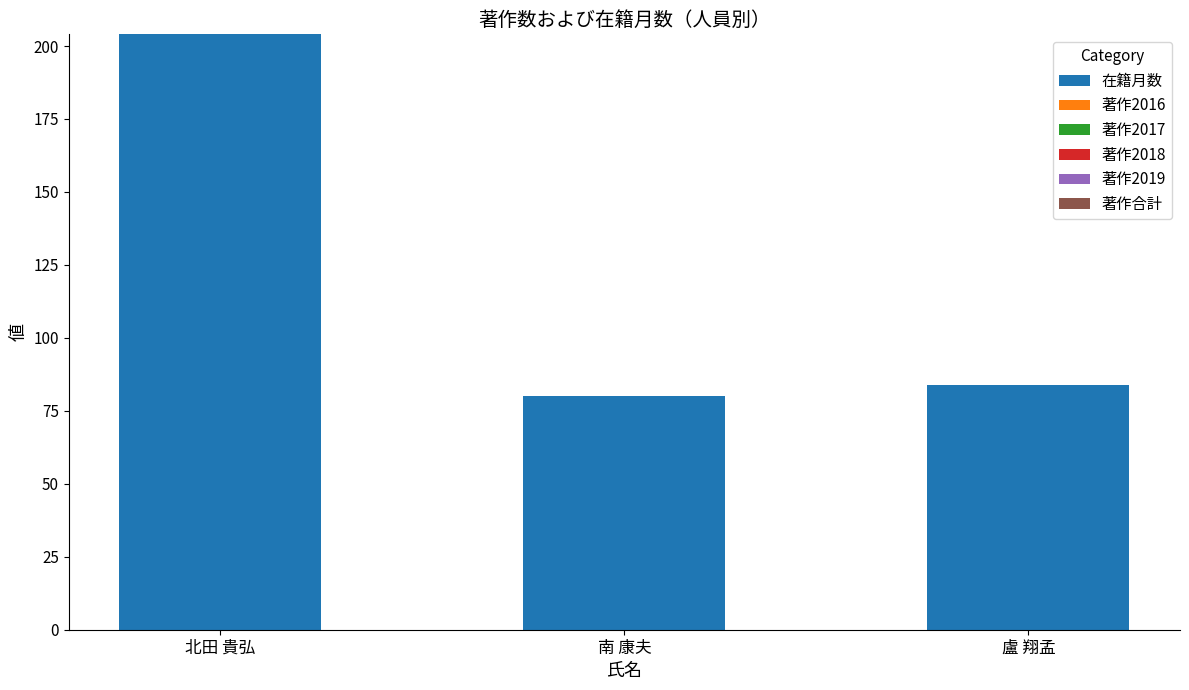

What is the average value?

123